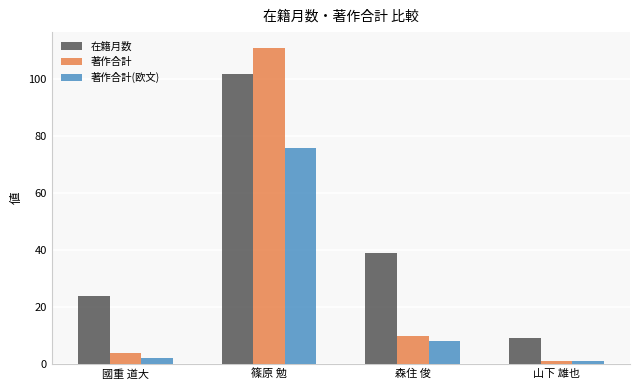

At how many categories does at least one series exceed 83?

1